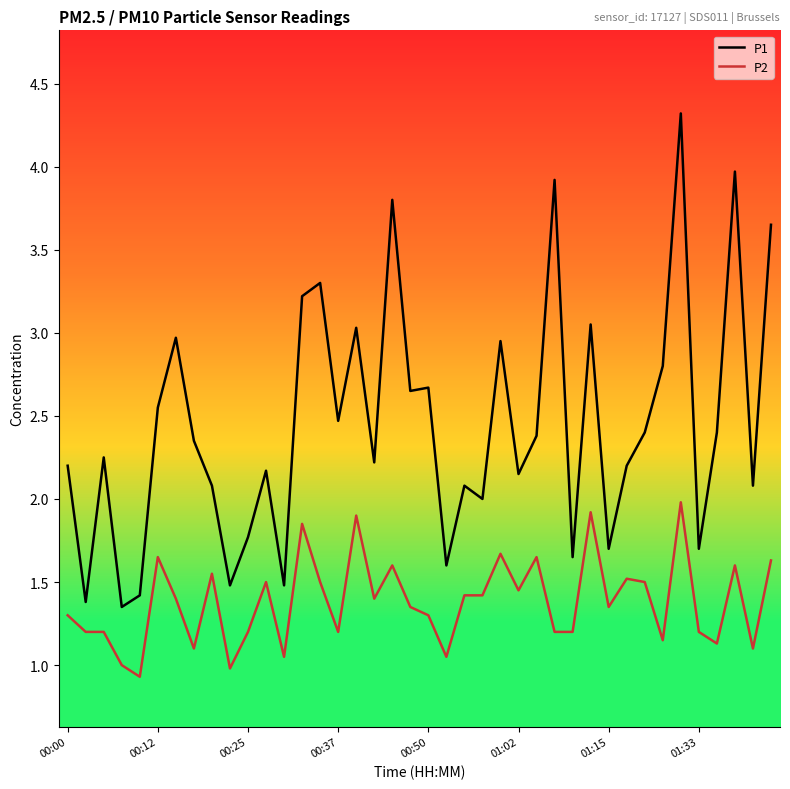

List the series in order of their overall mean, highest first.

P1, P2